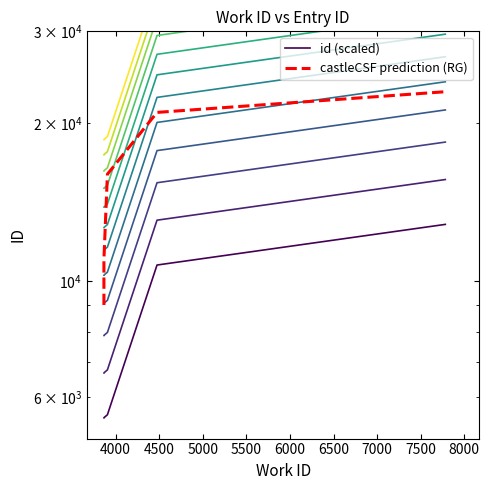

What is the spread (max minus min) of values at 5500?

10169.6